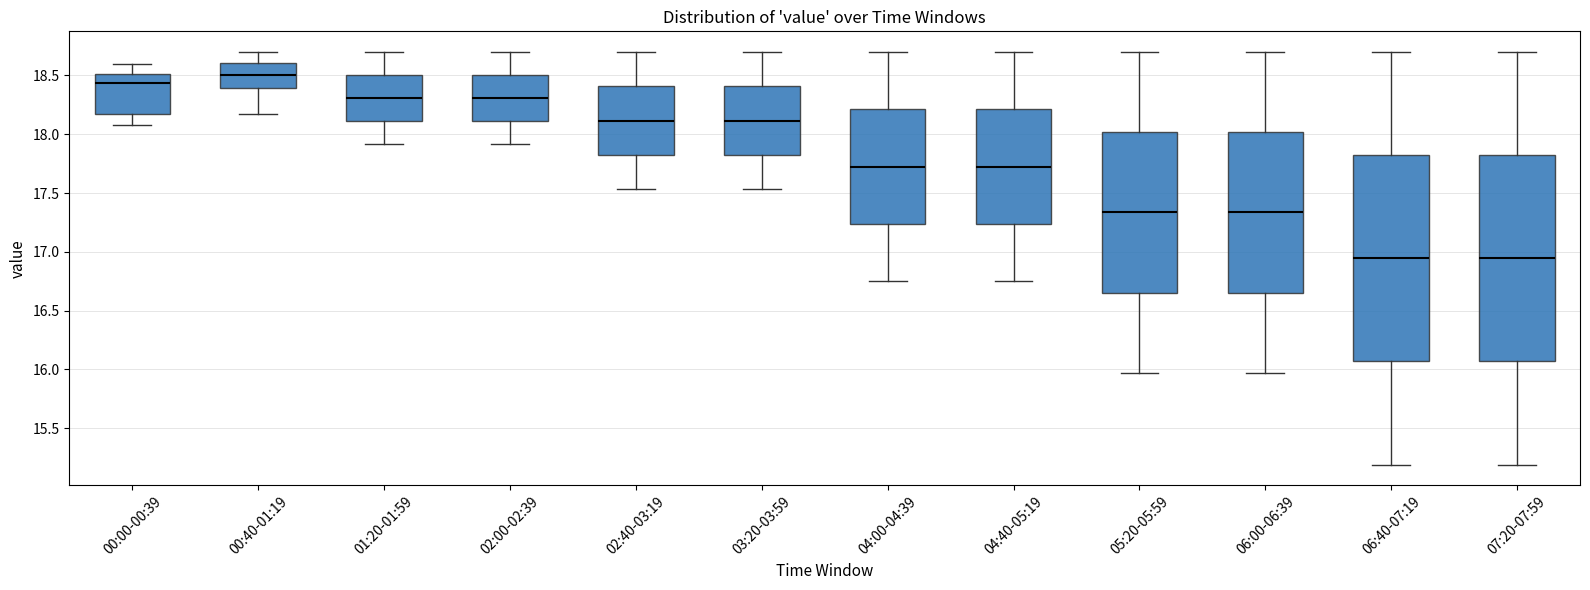

Reading left to right, transcribe this box plot: for each box, give where its median line is, the range the box spans, and where its two whiskers end, as read against the y-axis. The values are not printed on the chart, so give them approximately, as read against the axis.

00:00-00:39: median 18.45, box 18.15 to 18.50, whiskers 18.10 to 18.60
00:40-01:19: median 18.50, box 18.40 to 18.60, whiskers 18.15 to 18.70
01:20-01:59: median 18.30, box 18.10 to 18.50, whiskers 17.90 to 18.70
02:00-02:39: median 18.30, box 18.10 to 18.50, whiskers 17.90 to 18.70
02:40-03:19: median 18.10, box 17.80 to 18.40, whiskers 17.55 to 18.70
03:20-03:59: median 18.10, box 17.80 to 18.40, whiskers 17.55 to 18.70
04:00-04:39: median 17.75, box 17.25 to 18.20, whiskers 16.75 to 18.70
04:40-05:19: median 17.75, box 17.25 to 18.20, whiskers 16.75 to 18.70
05:20-05:59: median 17.35, box 16.65 to 18.00, whiskers 15.95 to 18.70
06:00-06:39: median 17.35, box 16.65 to 18.00, whiskers 15.95 to 18.70
06:40-07:19: median 16.95, box 16.05 to 17.80, whiskers 15.20 to 18.70
07:20-07:59: median 16.95, box 16.05 to 17.80, whiskers 15.20 to 18.70